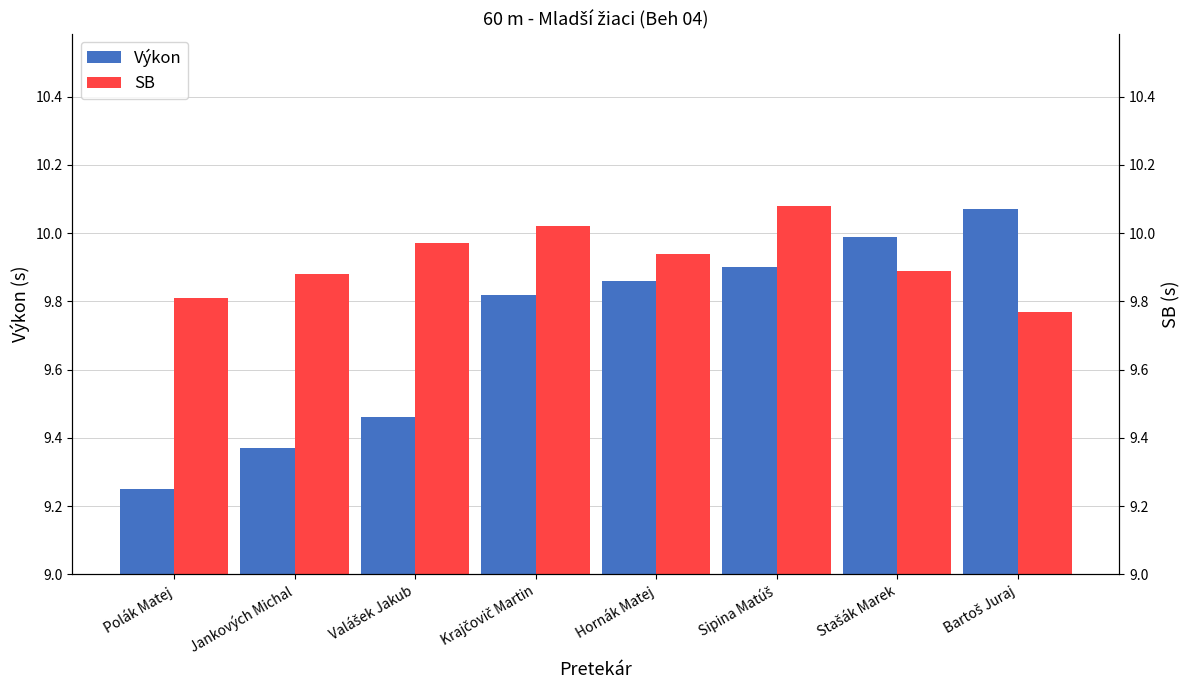

What are all the series names shown in the legend?

Výkon, SB